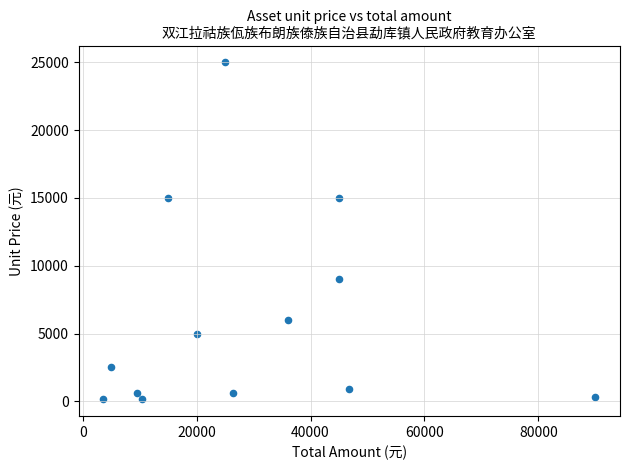

What is the range of X values (max minus min)?

86400